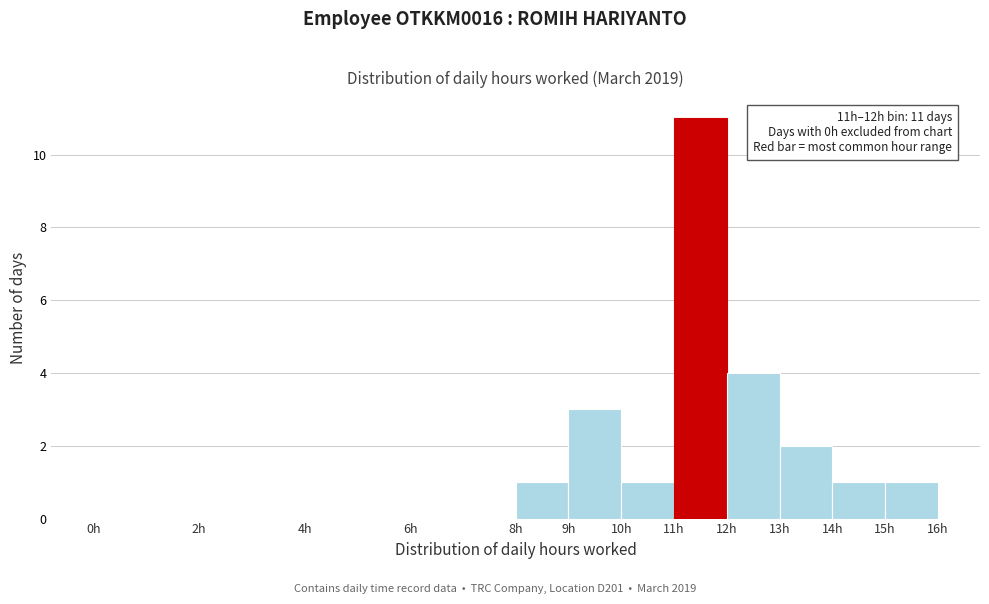

Which range on the x-axis has the tallest bar?

11 to 12